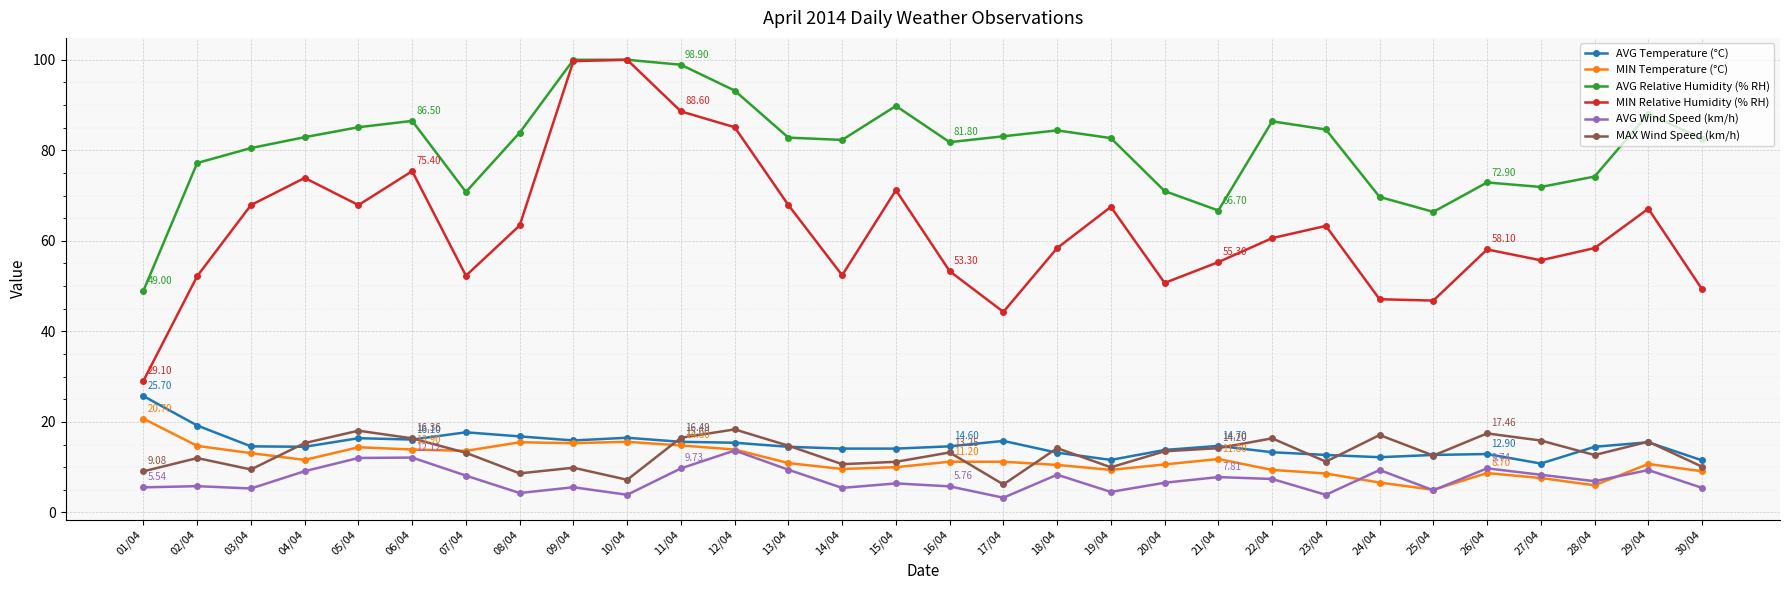

True or false: MAX Wind Speed (km/h) has more than 2 interior local peaks.

True